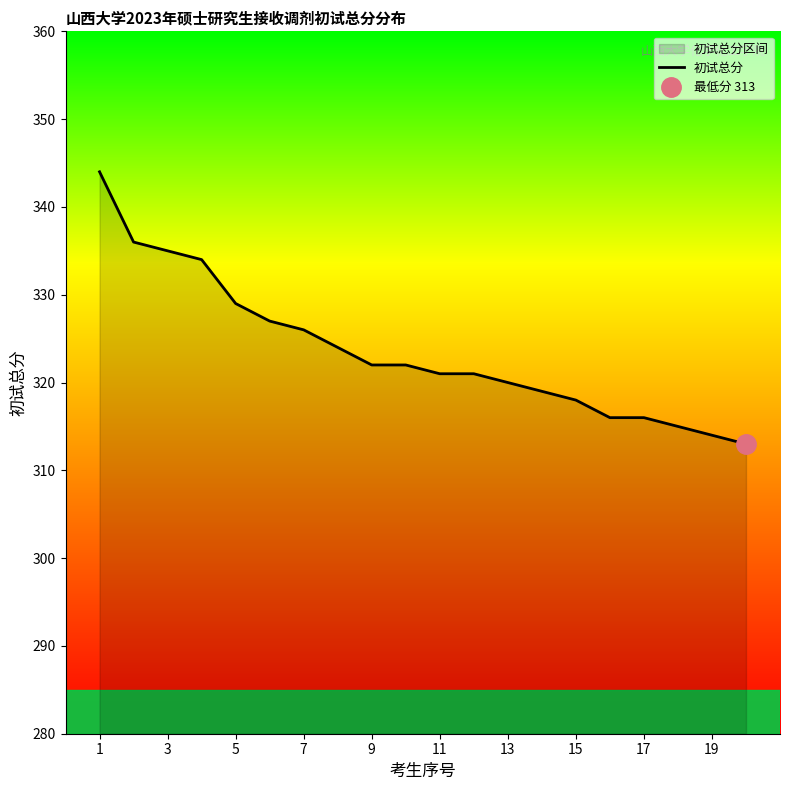

True or false: 初试总分 has a value of 147 at 5.

False